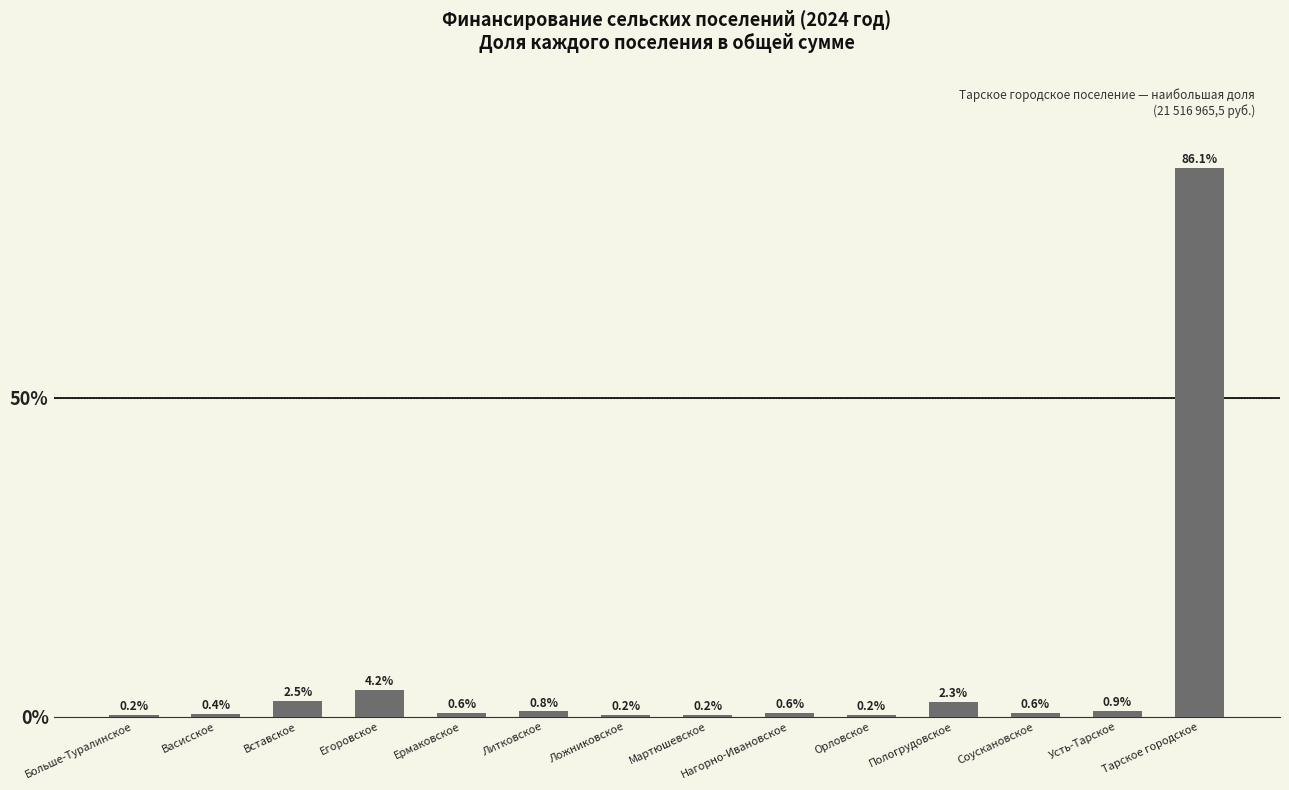

True or false: the data shows 0.9 at Усть-Тарское.

True